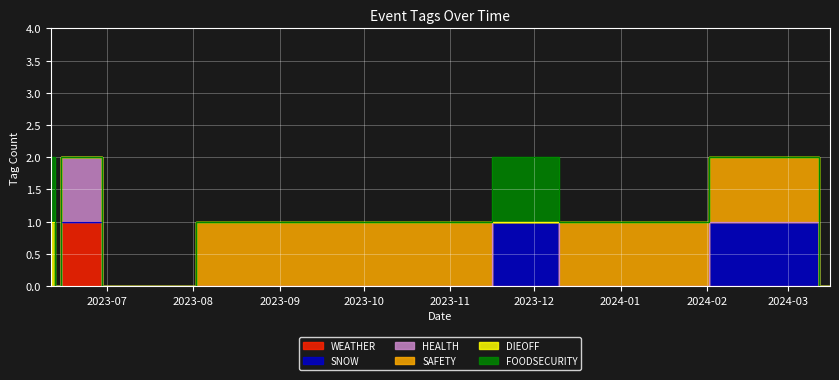

Which series has the largest total across all categories?

SAFETY